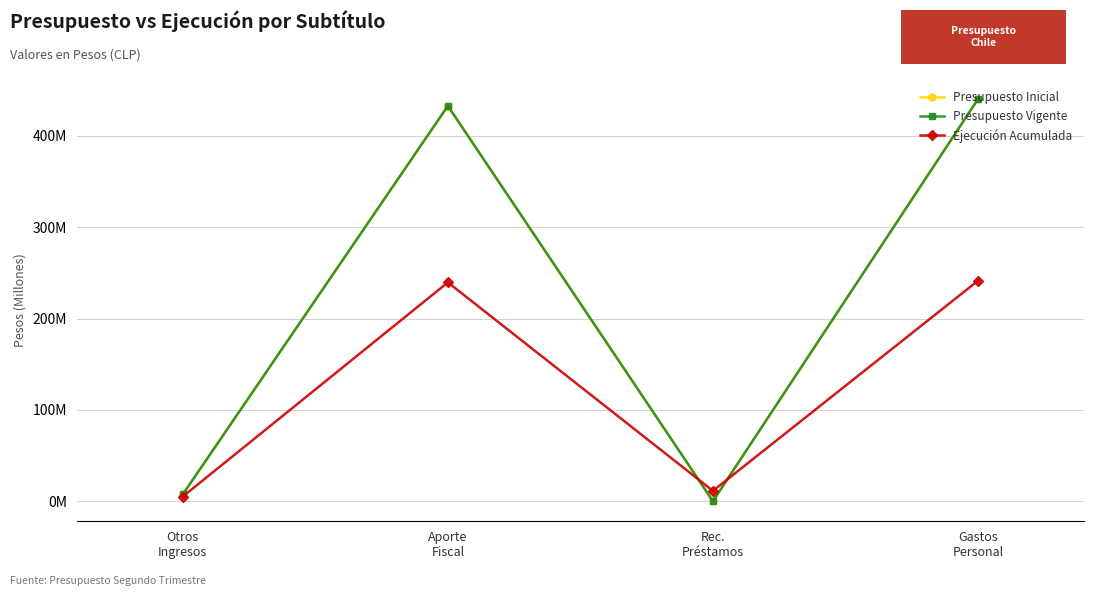

Does the chart have visible grid lines?

Yes